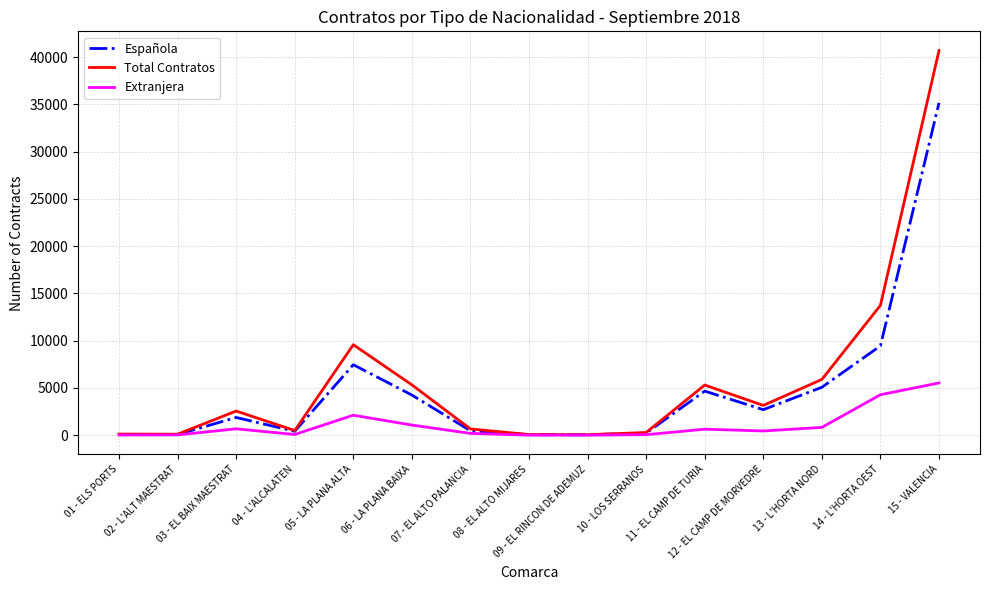

Rank the series by their maximum value, from lowest to highest.

Extranjera, Española, Total Contratos